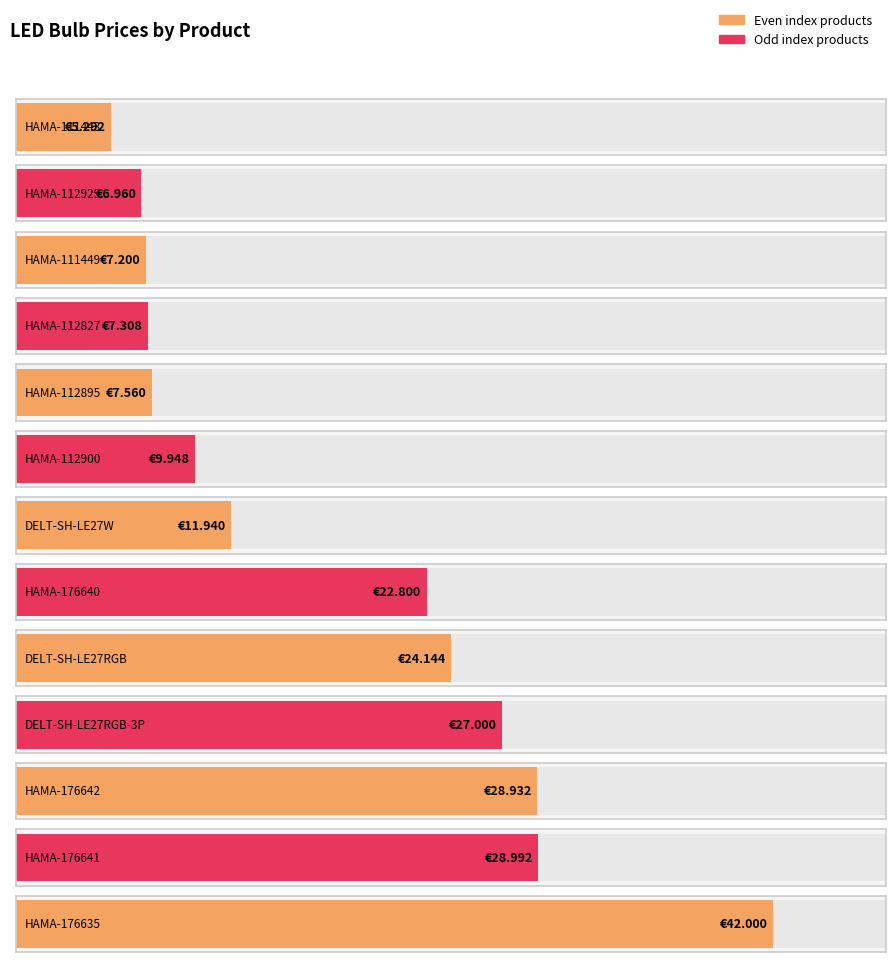

What is the sum of the values at HAMA-176642 and HAMA-111443?

34.2